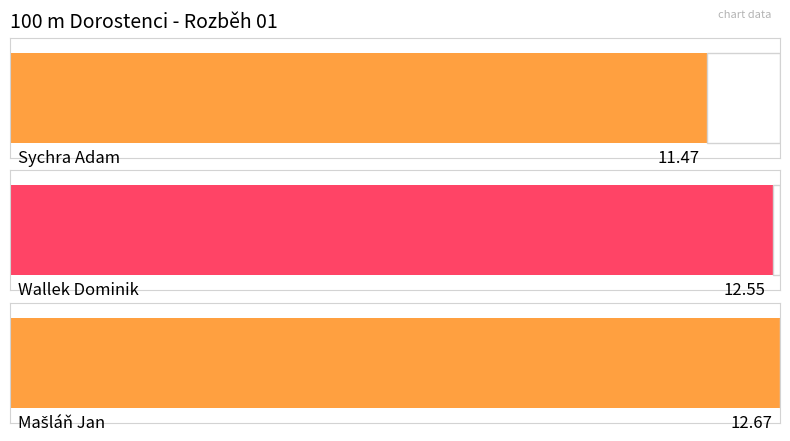

True or false: the data shows 6.1 at Mašláň Jan.

False